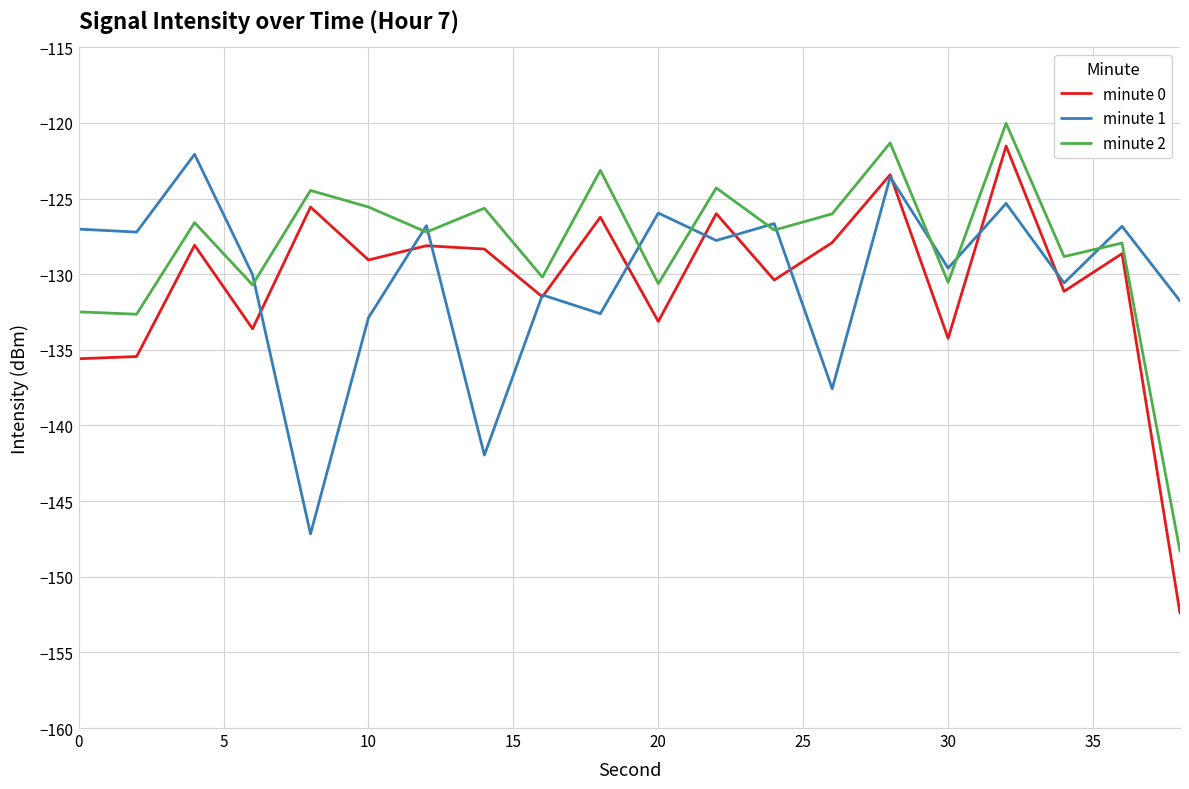

Which series has the widest spread of values?

minute 0